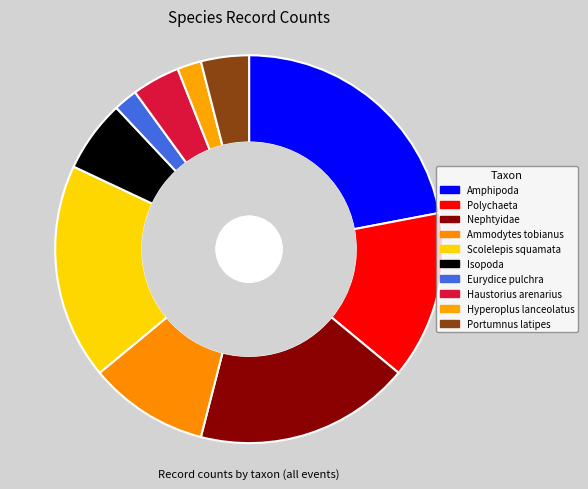

What is the ratio of the value at Hyperoplus lanceolatus to the value at Scolelepis squamata?

0.1